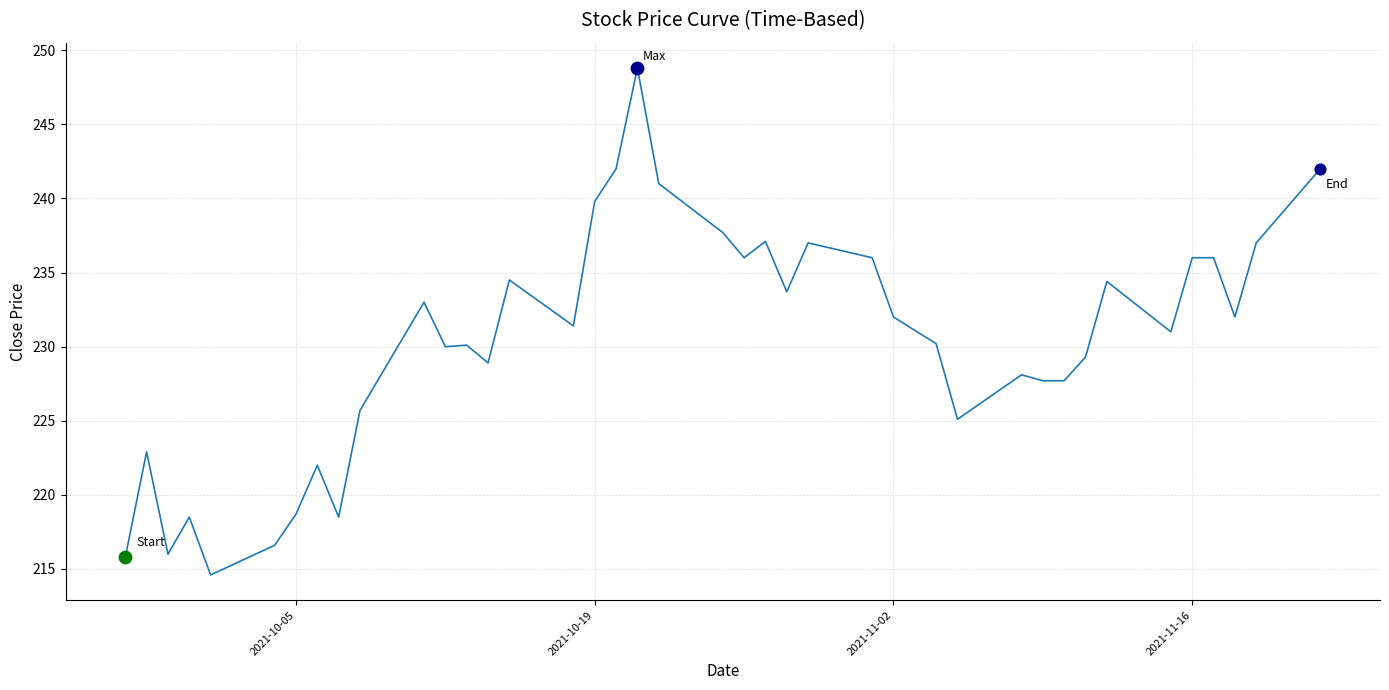

What is the difference between the maximum and minimum values?

34.2